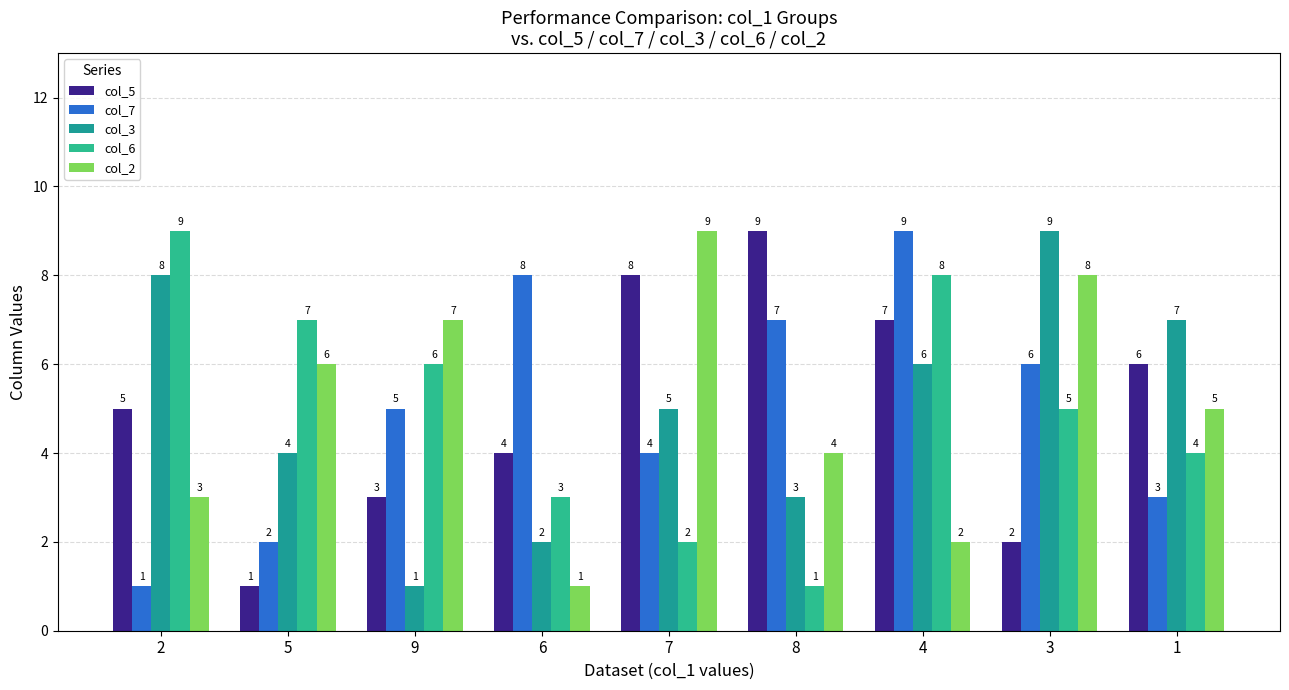

At how many categories does at least one series exceed 6?

9